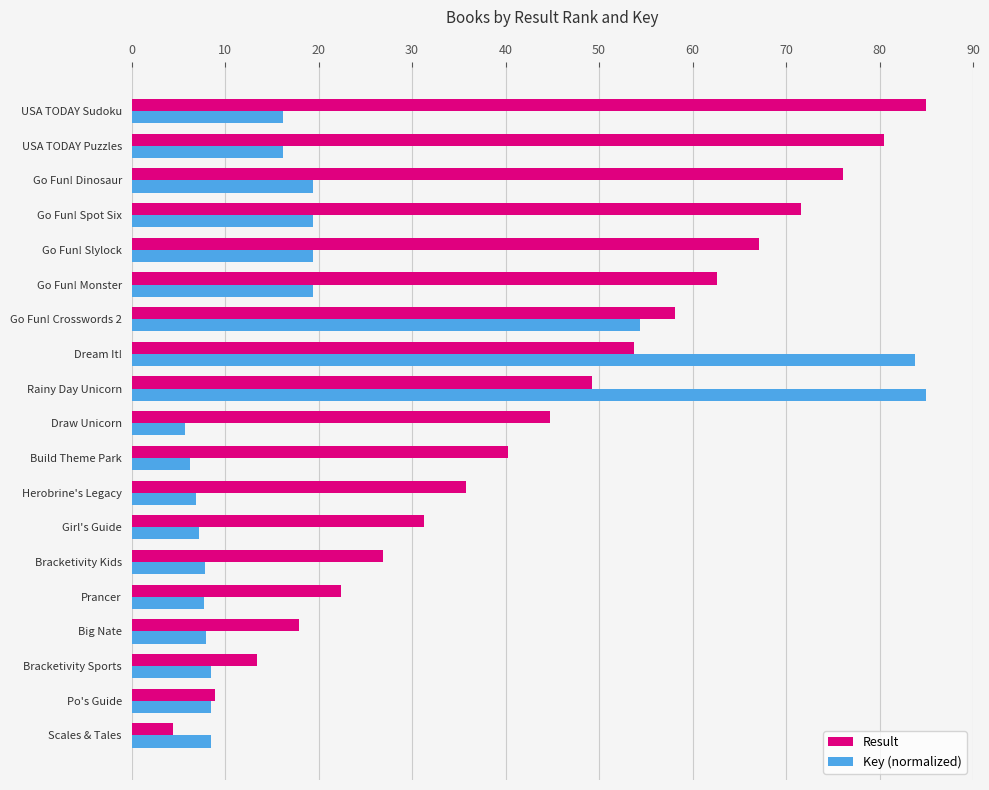

What is the average value of the Result series?

44.7